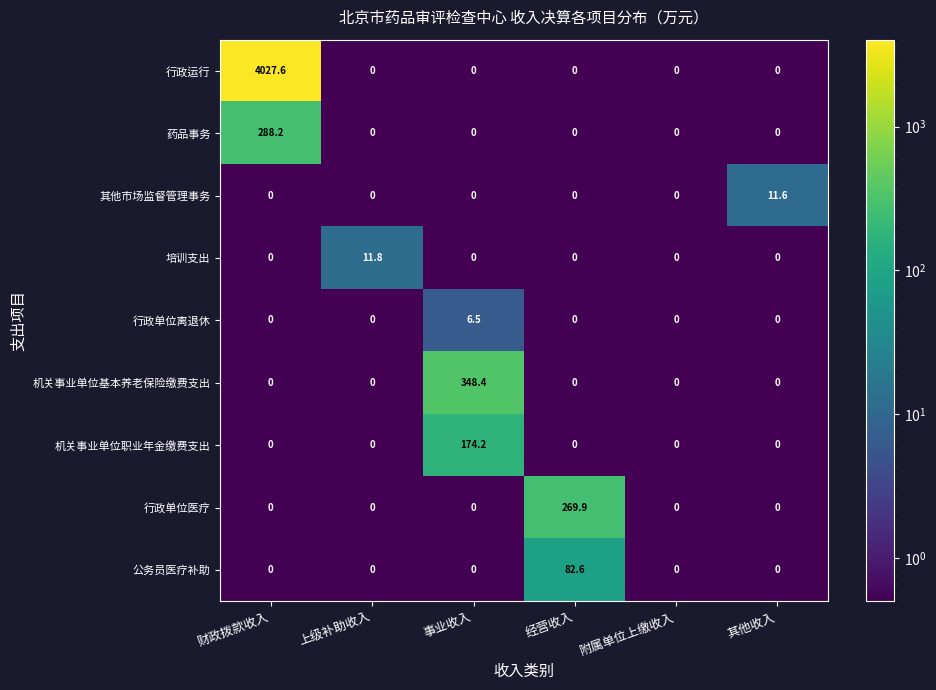

What is the spread (max minus min) of values at 上级补助收入?

11.8